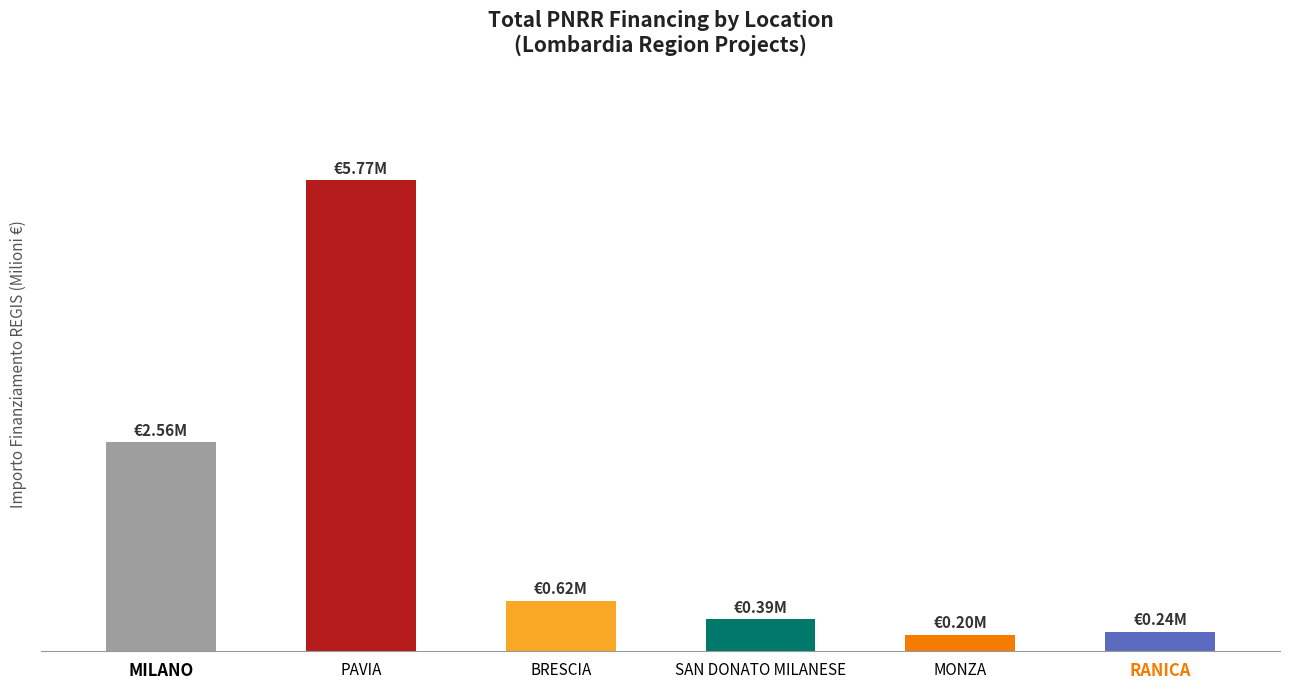

What is the label of the 6th bar from the left?

RANICA